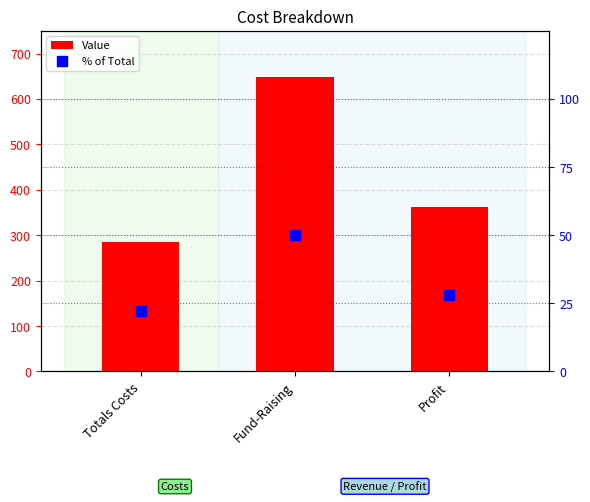

At which category is the sum across all series the highest?

Fund-Raising